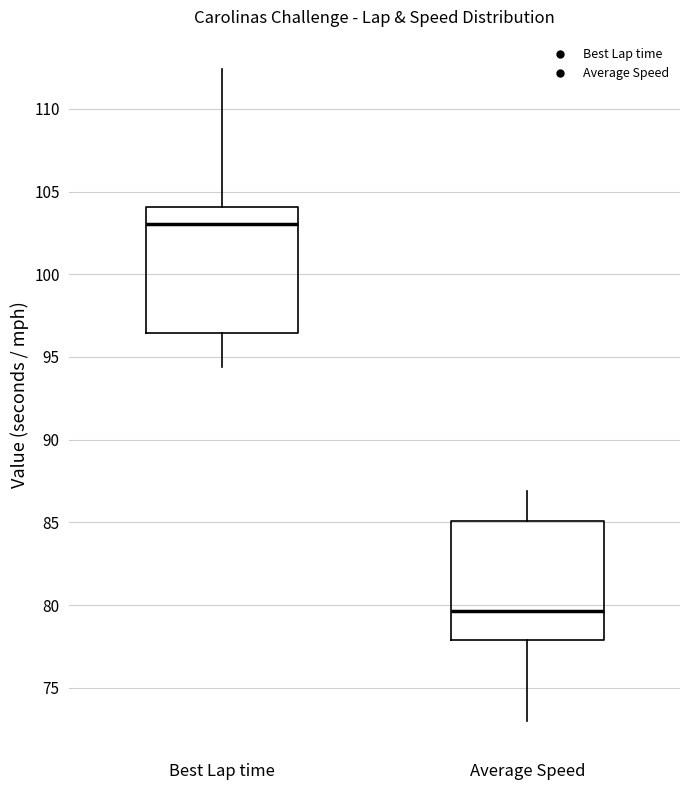

Reading left to right, read every box against the y-axis: the position of its median line, the range the box covers, and the ends of its whiskers. The values are not printed on the chart, so give them approximately, as read against the axis.

Best Lap time: median 103.0, box 96.5 to 104.0, whiskers 94.5 to 112.5
Average Speed: median 79.5, box 78.0 to 85.0, whiskers 73.0 to 87.0